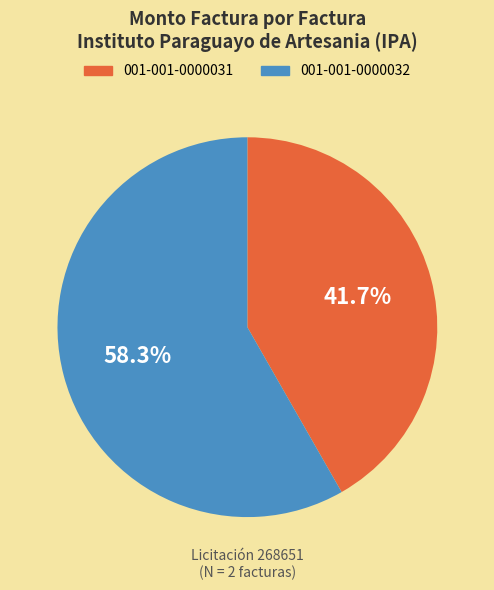

Which category has the biggest portion of the pie?

001-001-0000032